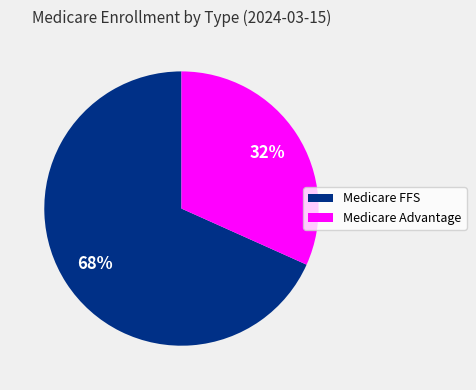

To the nearest percent, what is the average slice percentage?

50%